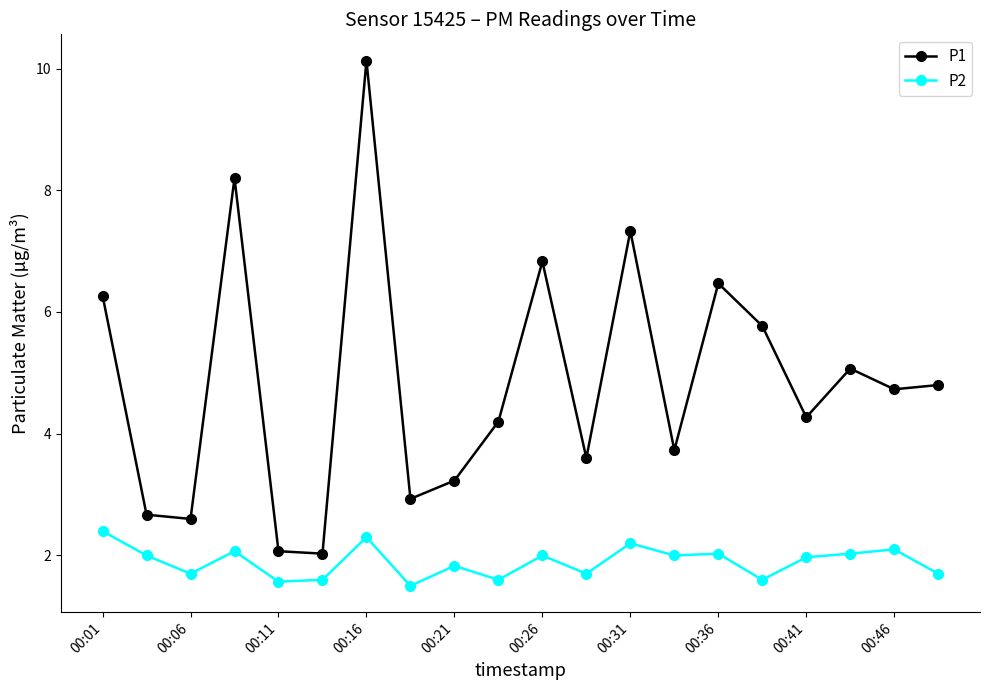

True or false: P2 has more than 2 points higher than both neighbors.

True